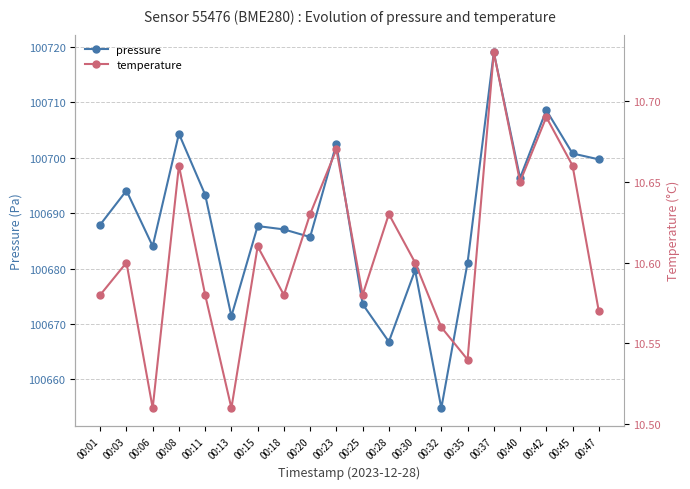

What is the spread (max minus min) of values at 00:08?

100693.6